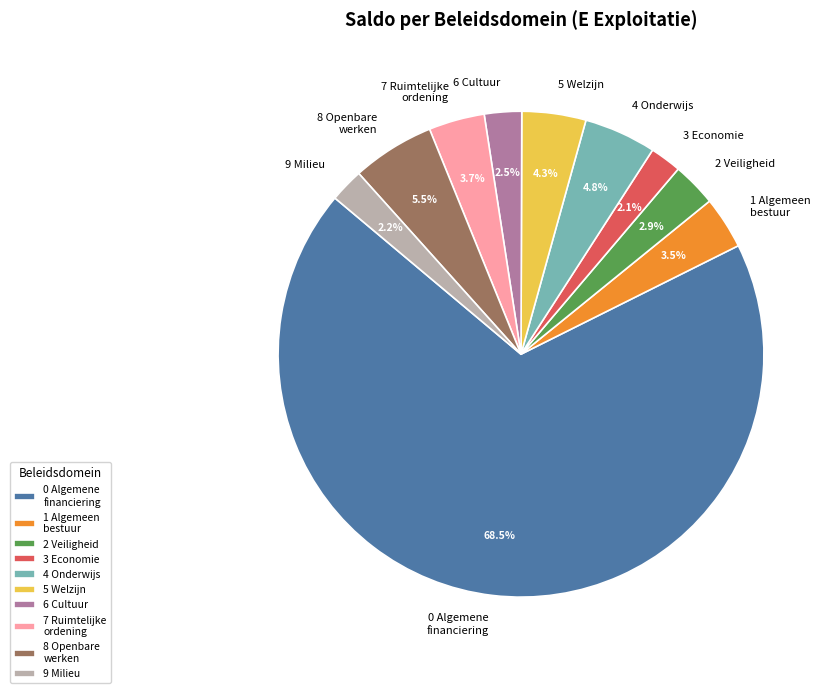

Which has a higher value, 0 Algemene financiering or 2 Veiligheid?

0 Algemene financiering